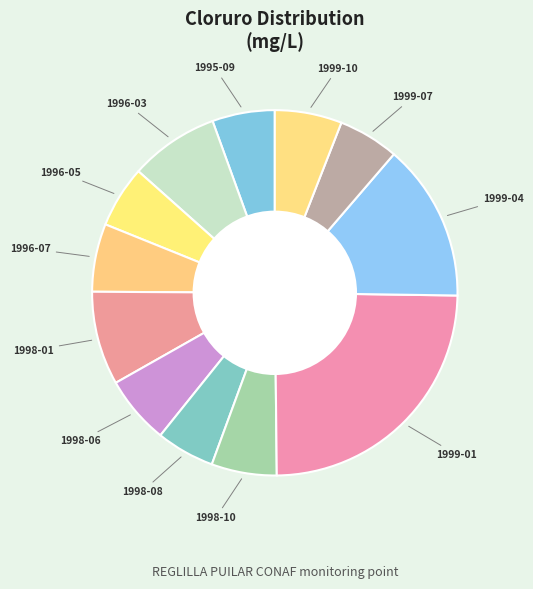

Do 1999-01 and 1999-07 together represent more than half of the pie?

No